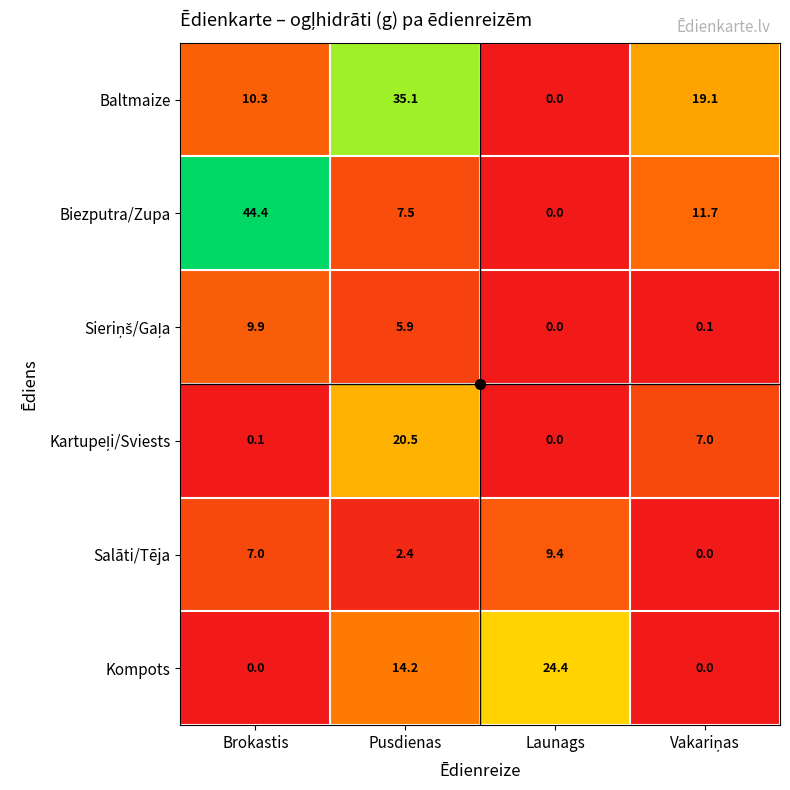

Which category has the highest value in the Salāti/Tēja series?

Launags